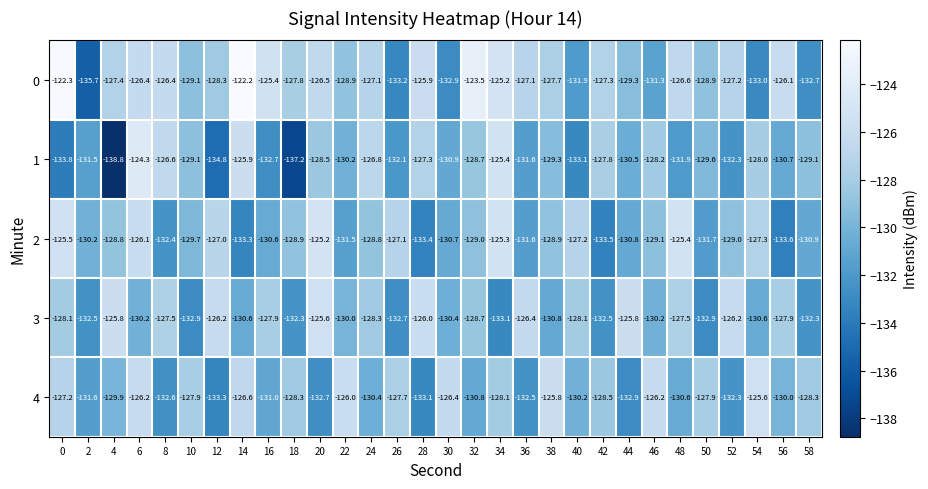

At which category is the sum across all series the highest?

6